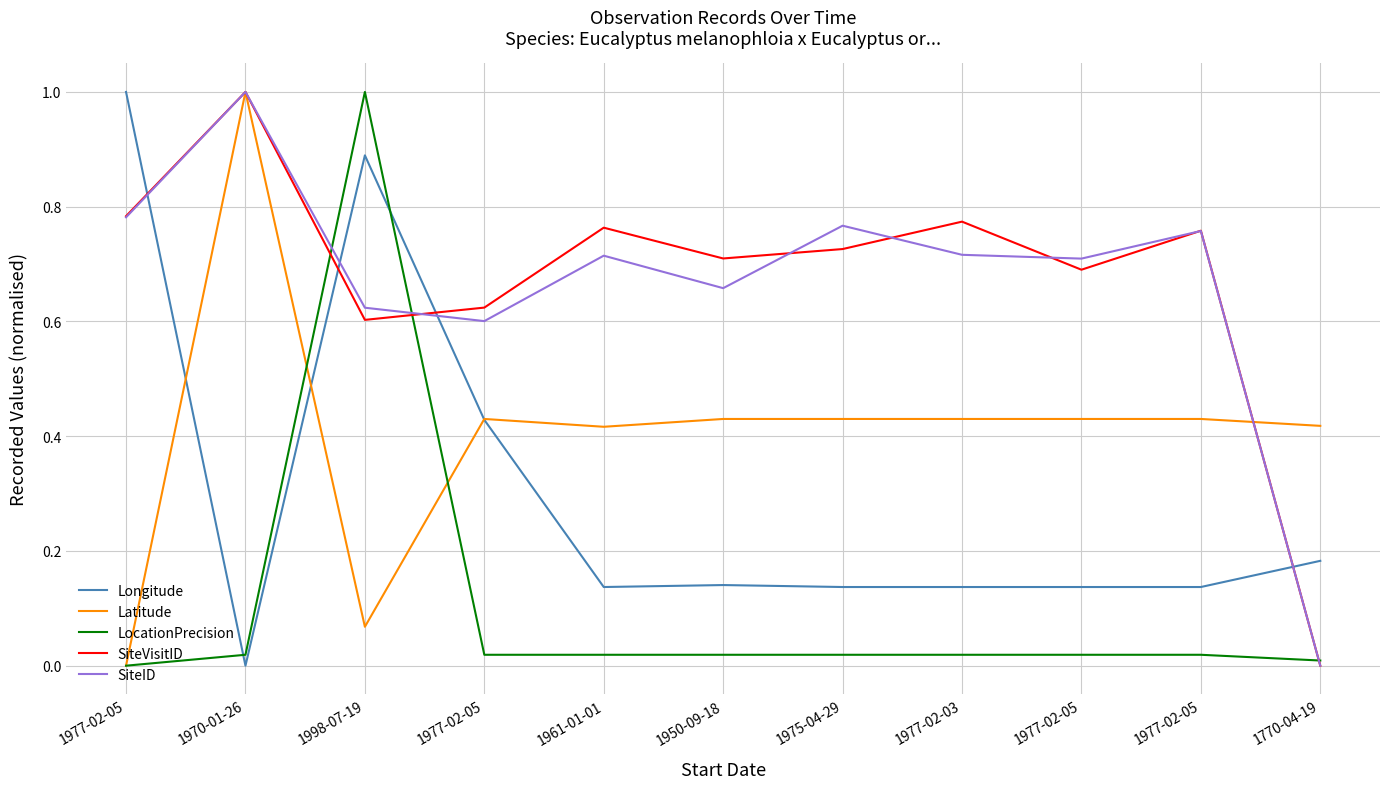

How many values in the SiteID series exceed 0?

10